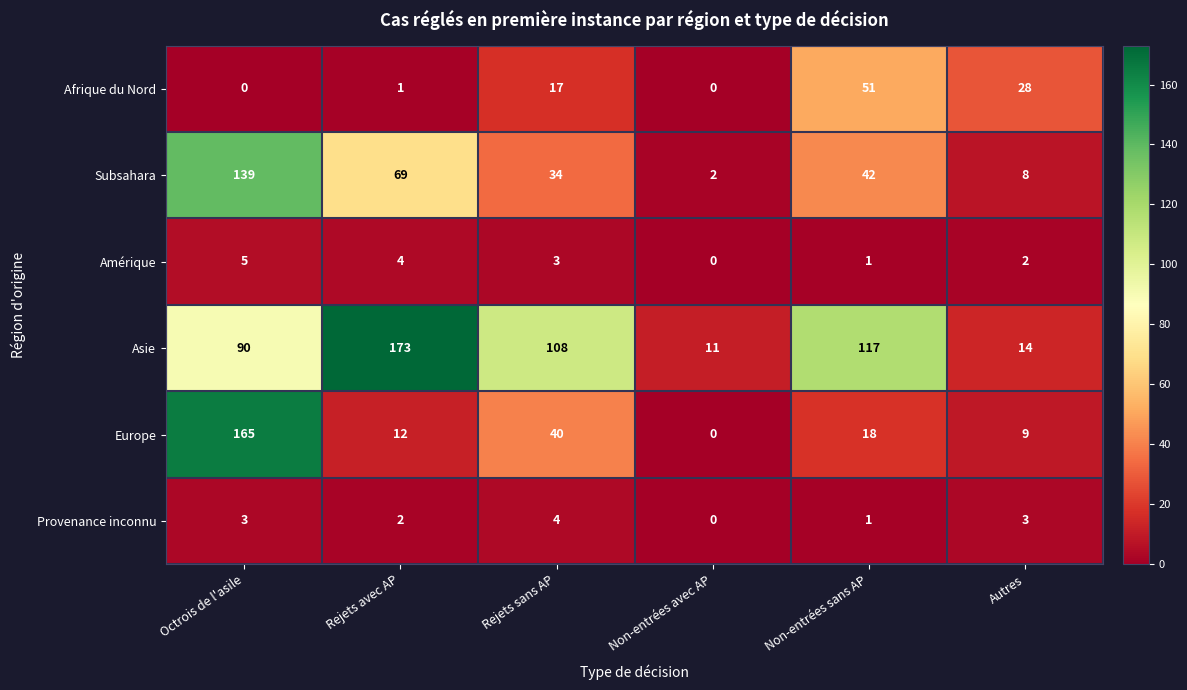

At which category does the chart reach its peak across all series?

Rejets avec AP